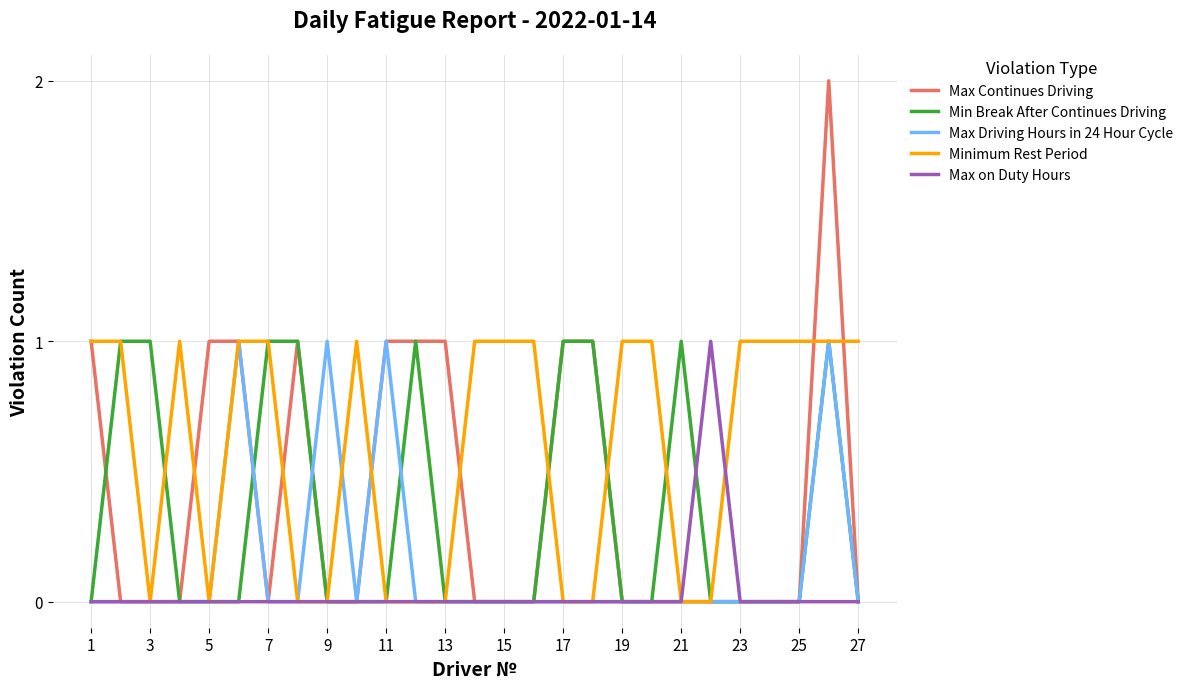

Which series has the largest range (max minus min)?

Max Continues Driving